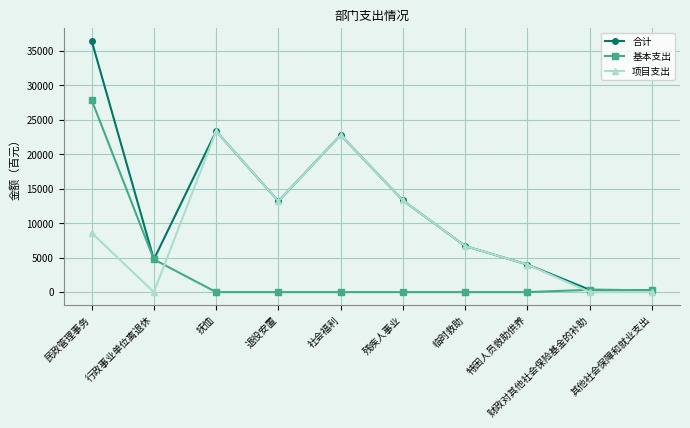

What is the difference between the 合计 values at 残疾人事业 and 社会福利?

9500